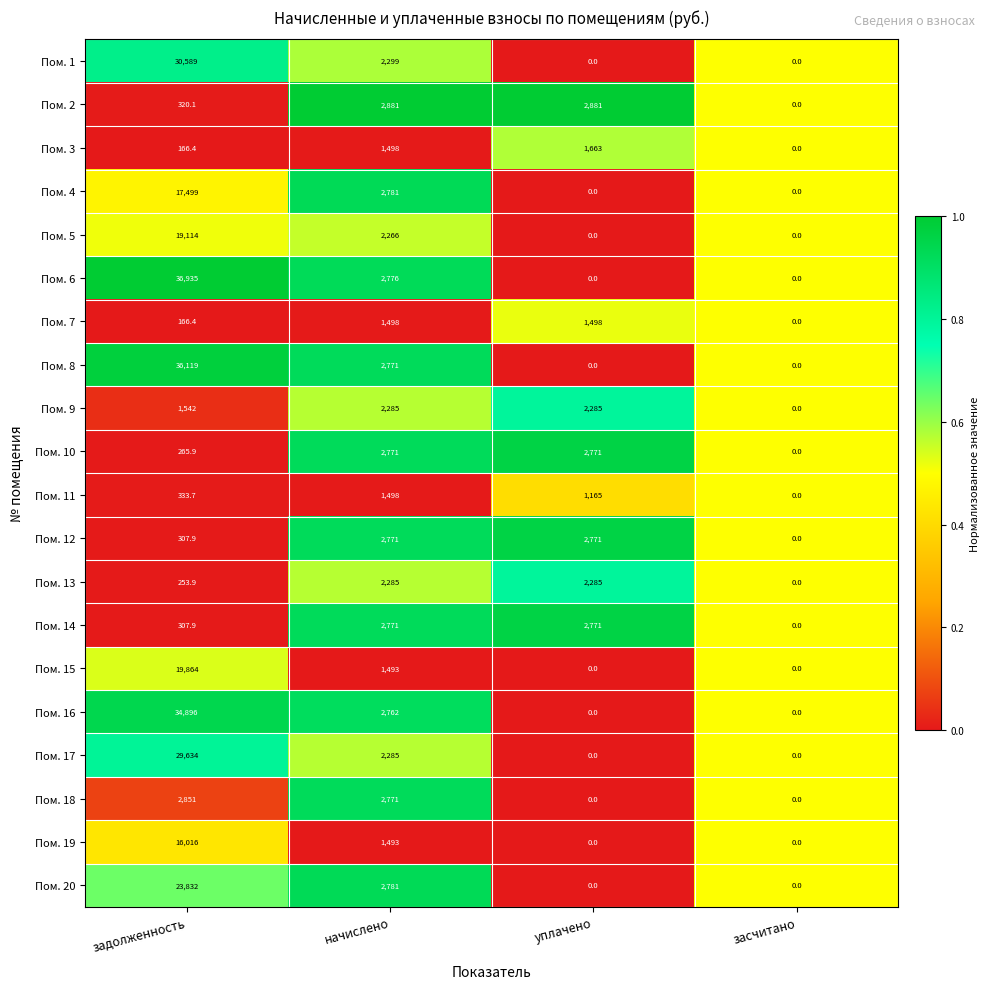

Is it true that Пом. 10 equals 1203.7 at уплачено?

False